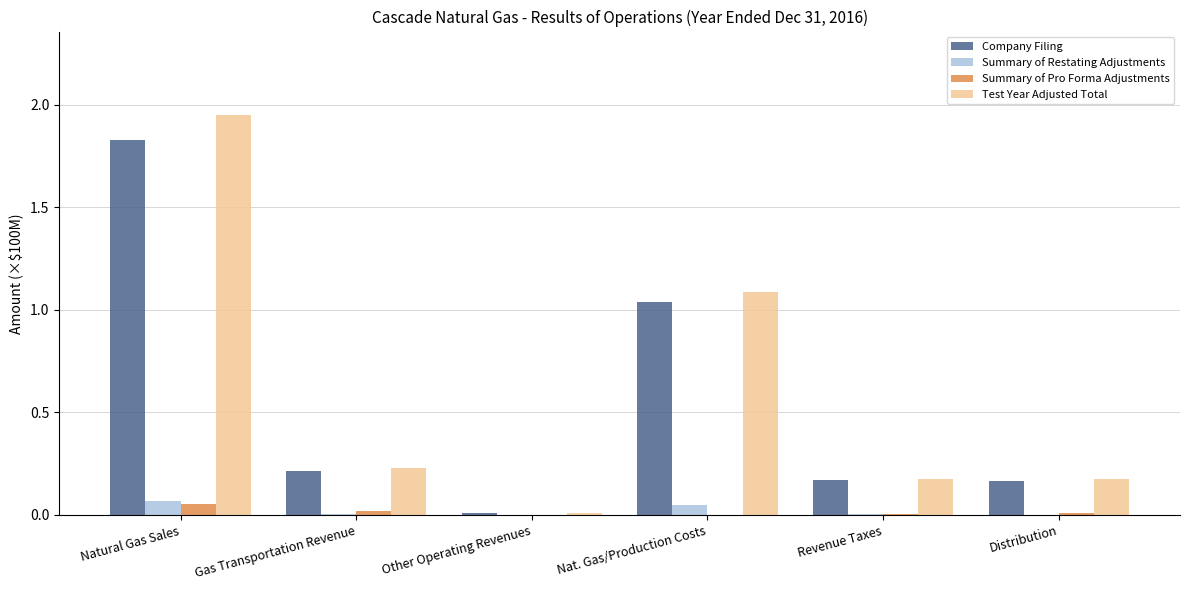

Between Natural Gas Sales and Other Operating Revenues, which series saw the biggest shift?

Test Year Adjusted Total